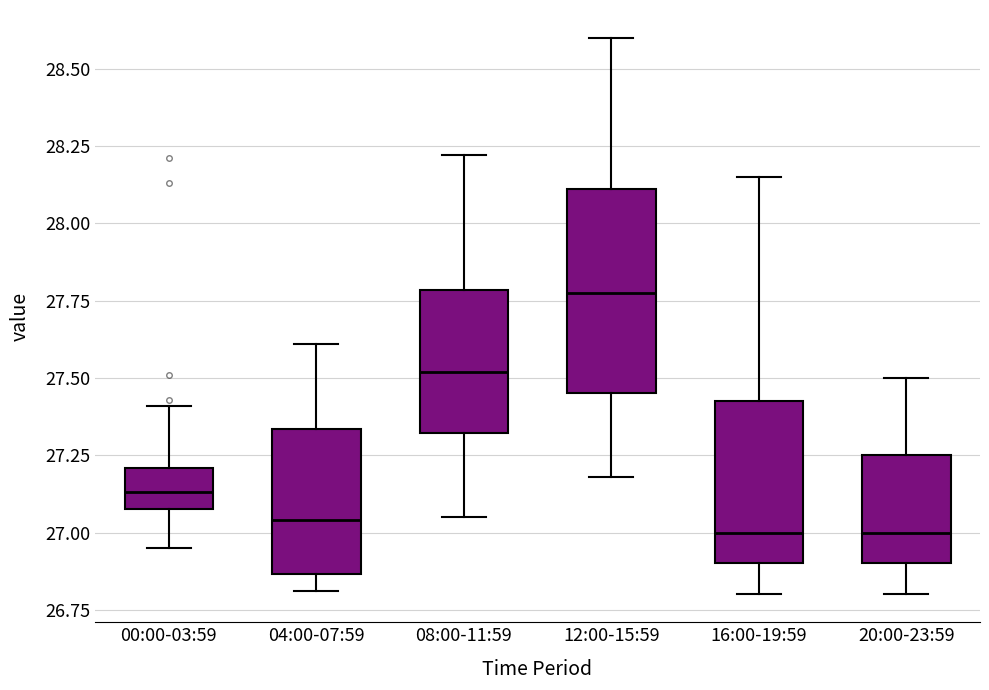

Reading left to right, read every box against the y-axis: the position of its median line, the range the box covers, and the ends of its whiskers. The values are not printed on the chart, so give them approximately, as read against the axis.

00:00-03:59: median 27.15, box 27.10 to 27.20, whiskers 26.95 to 27.40
04:00-07:59: median 27.05, box 26.85 to 27.35, whiskers 26.80 to 27.60
08:00-11:59: median 27.50, box 27.30 to 27.80, whiskers 27.05 to 28.20
12:00-15:59: median 27.80, box 27.45 to 28.10, whiskers 27.20 to 28.60
16:00-19:59: median 27.00, box 26.90 to 27.45, whiskers 26.80 to 28.15
20:00-23:59: median 27.00, box 26.90 to 27.25, whiskers 26.80 to 27.50